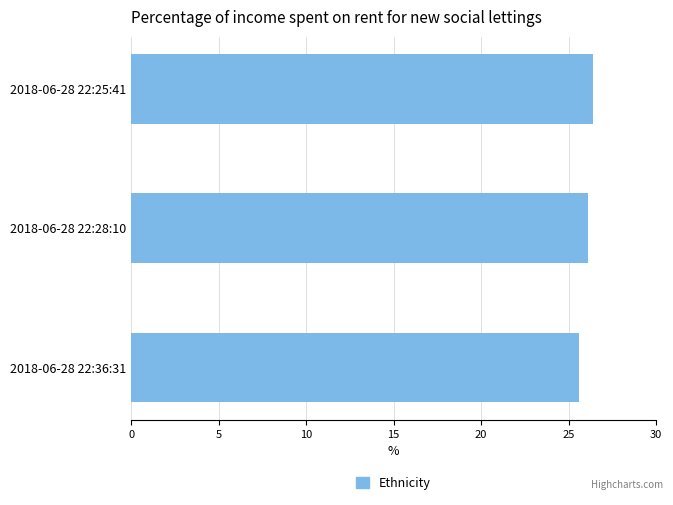

Are the bars horizontal?

Yes